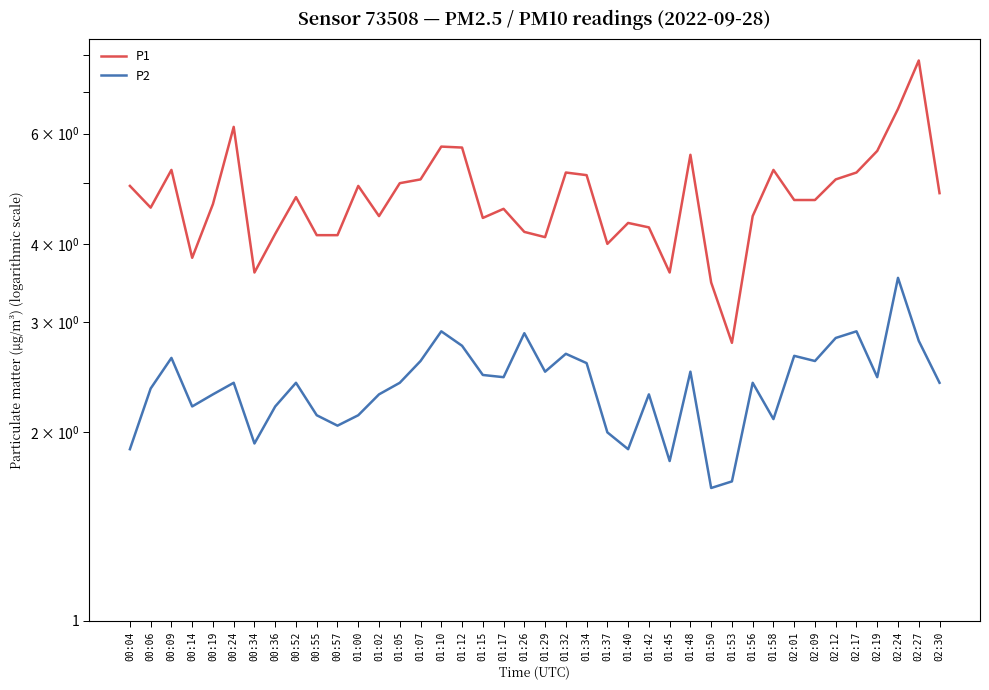

Rank the series by their maximum value, from highest to lowest.

P1, P2